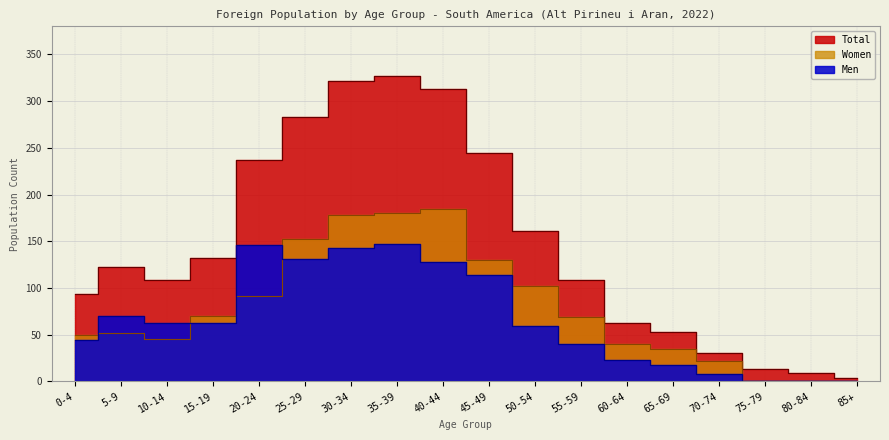

What is the average value of the Total series?

146